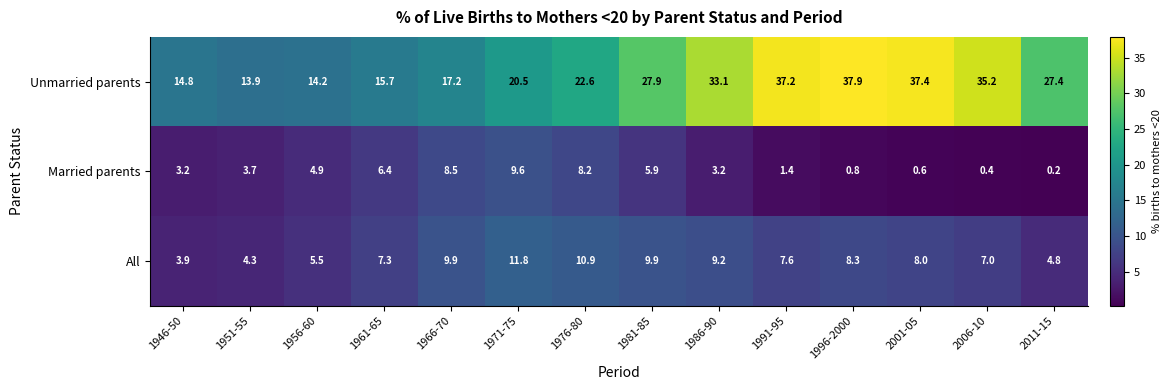

What is the difference between the maximum and minimum values in the All series?

7.9